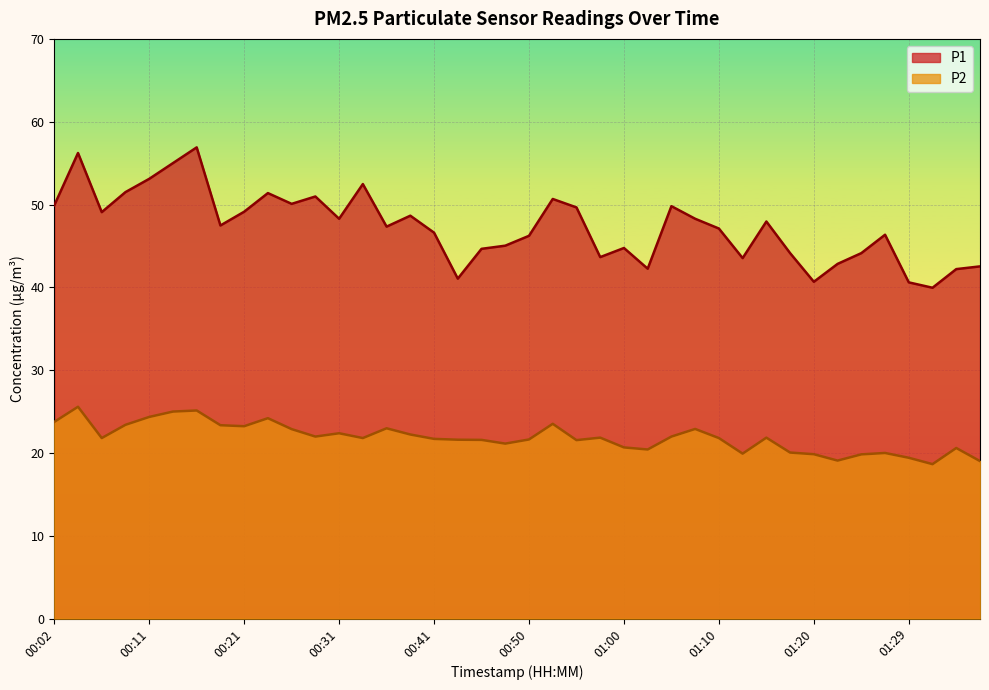

In P1, how many points are lower than both neighbors (excluding endpoints)?

11